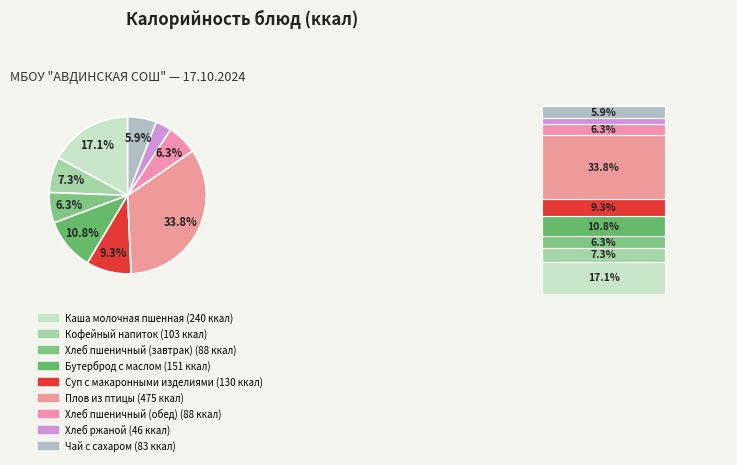

Between Хлеб пшеничный (завтрак) and Каша молочная пшенная, which is larger?

Каша молочная пшенная